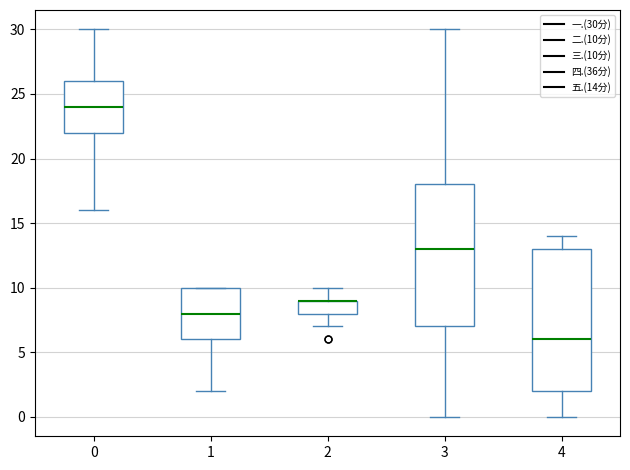

Where does the upper whisker of the box at x = 3 end on the y-axis? The values are not printed on the chart, so give them approximately, as read against the axis.

30